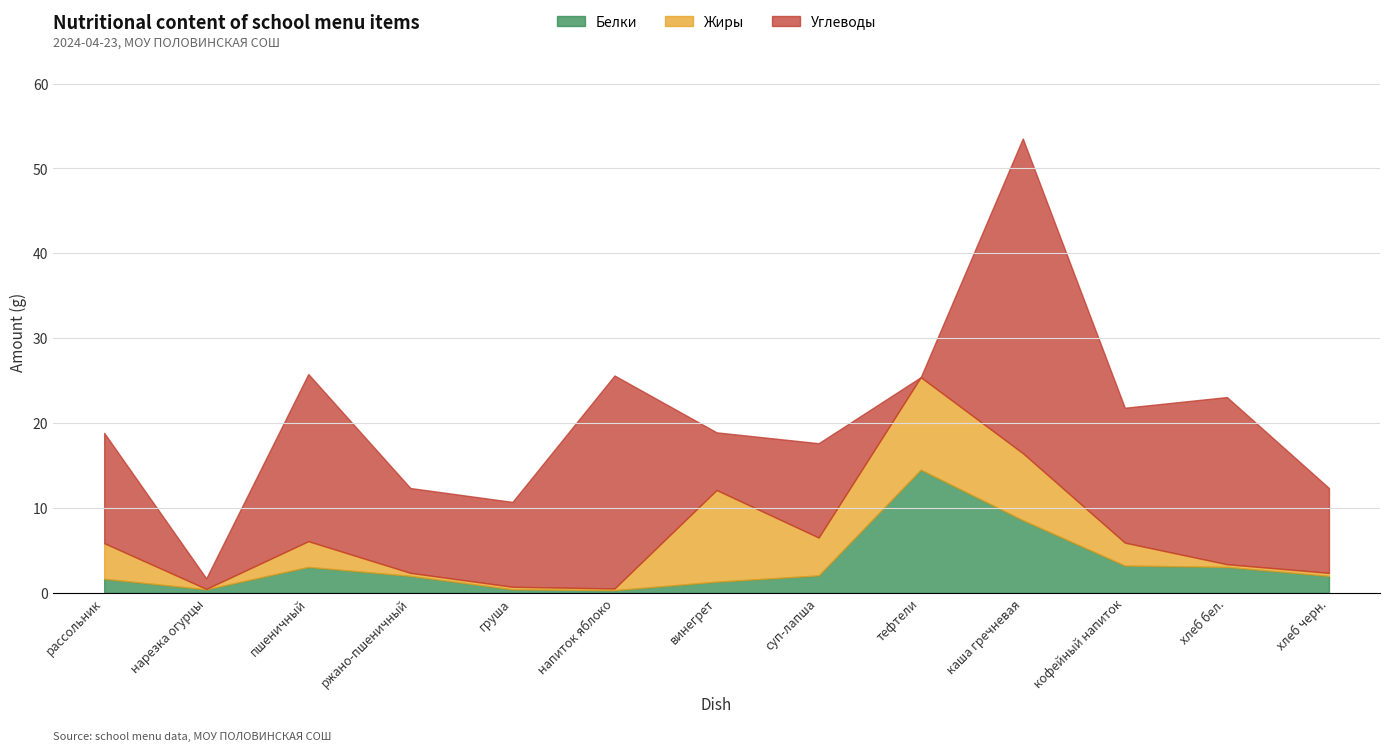

Is it true that Углеводы equals 4.0 at хлеб черн.?

False